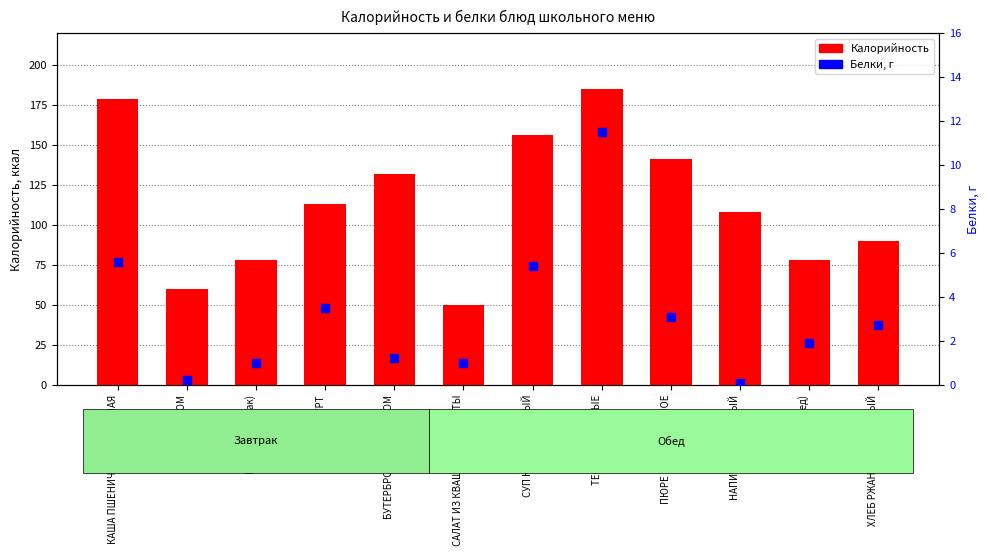

At how many categories does at least one series exceed 43?

12